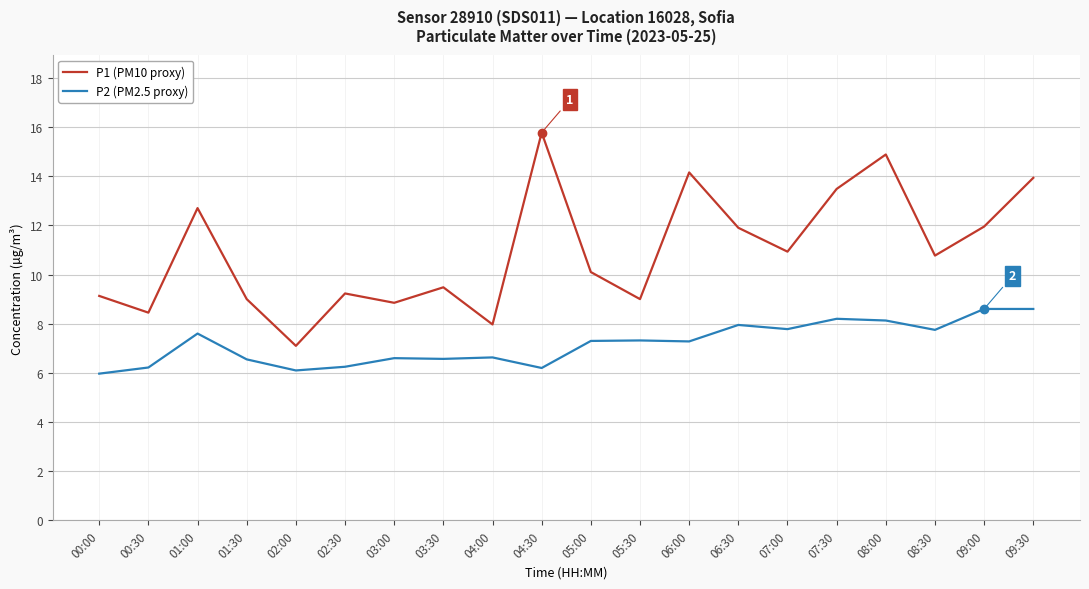

What are all the series names shown in the legend?

P1 (PM10 proxy), P2 (PM2.5 proxy)